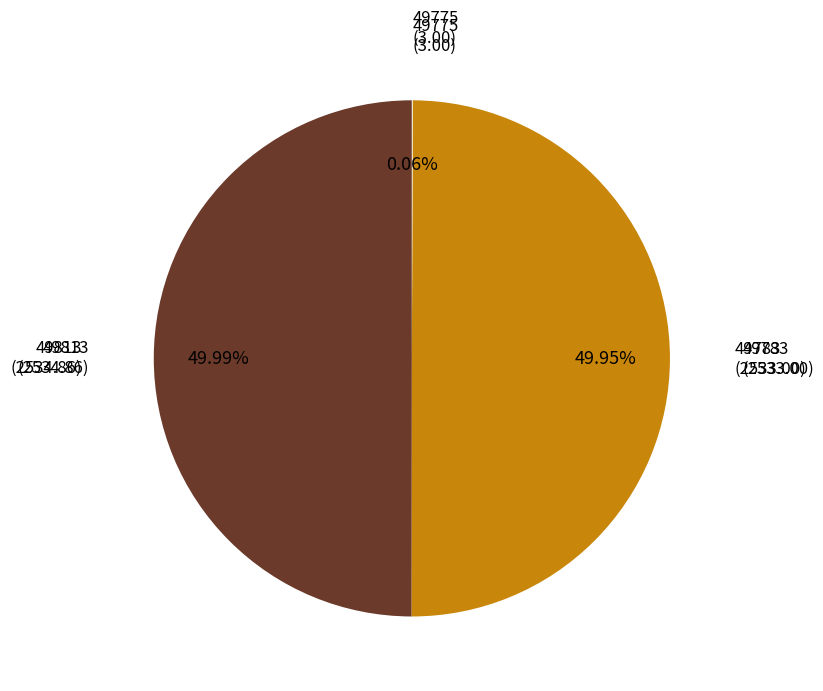

Do 49813 and 49783 together represent more than half of the pie?

Yes